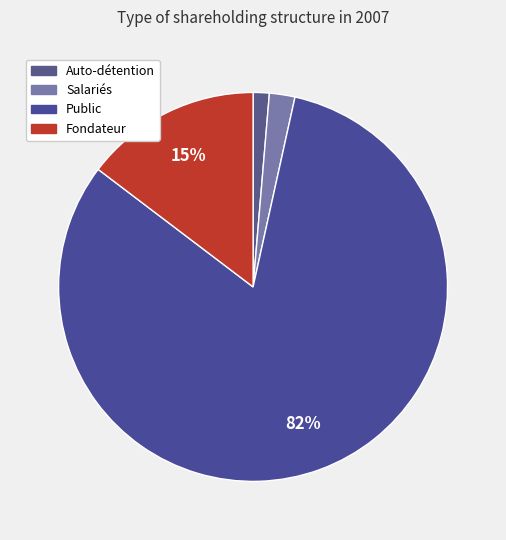

Is it true that Auto-détention is 11% of the pie?

False